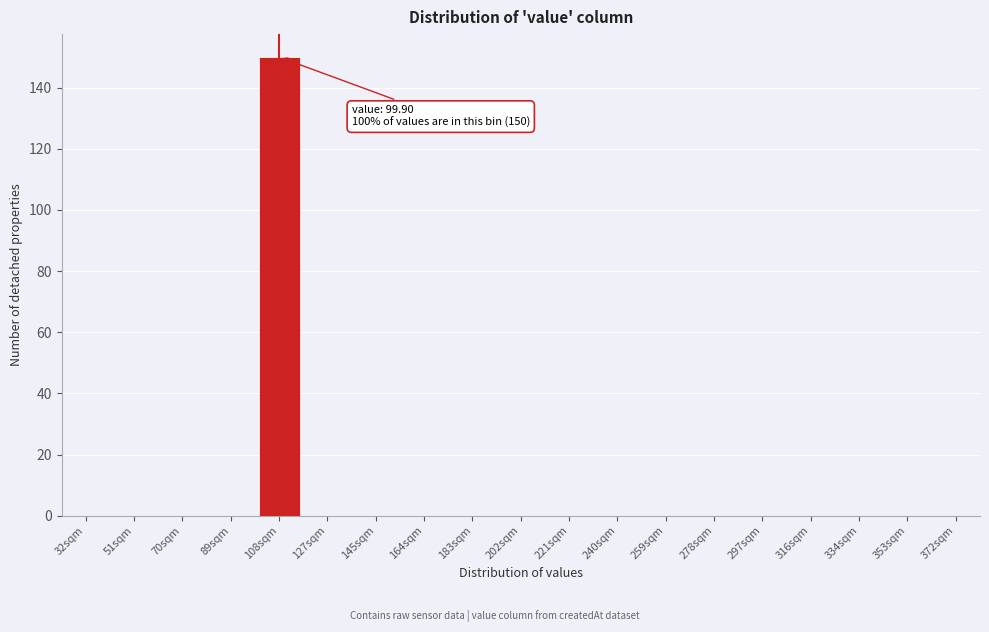

Reading left to right, what are all the values shown in this chart?

32sqm=0	51sqm=0	70sqm=0	89sqm=0	108sqm=150	127sqm=0	145sqm=0	164sqm=0	183sqm=0	202sqm=0	221sqm=0	240sqm=0	259sqm=0	278sqm=0	297sqm=0	316sqm=0	334sqm=0	353sqm=0	372sqm=0